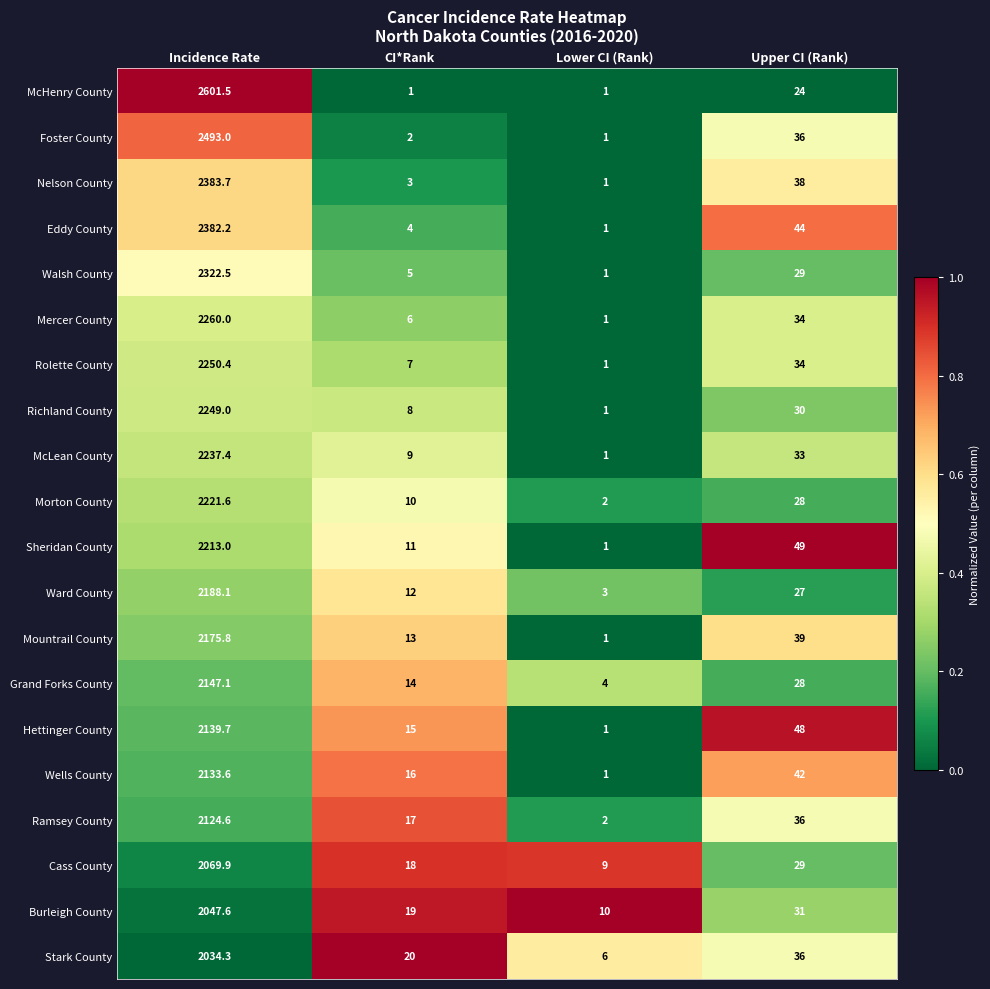

Between Incidence Rate and Upper CI (Rank), which series saw the biggest shift?

McHenry County